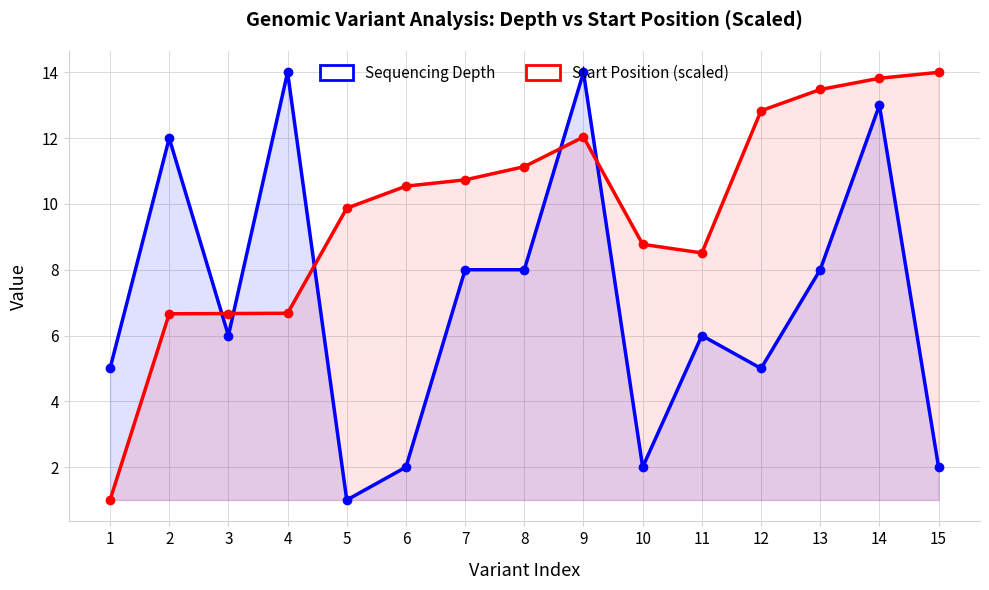

What is the value of the Start Position (scaled) point at the 11th from the left?

8.5